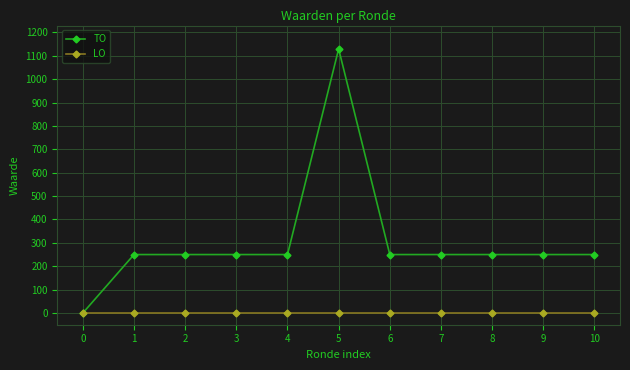

What is the spread (max minus min) of values at 6?

250